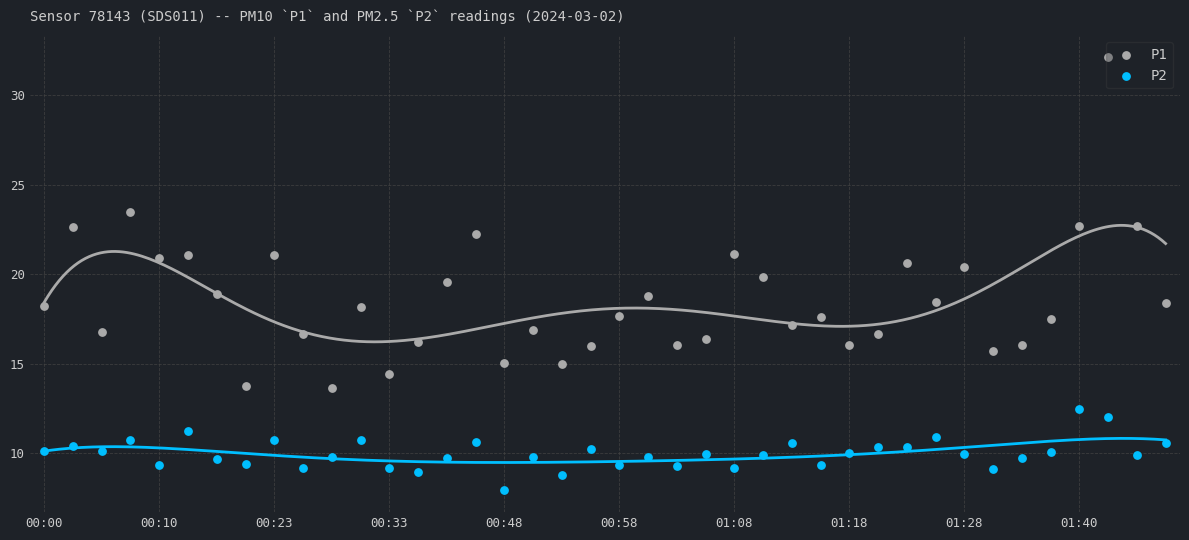

What is the total value across all series at 33?

24.8